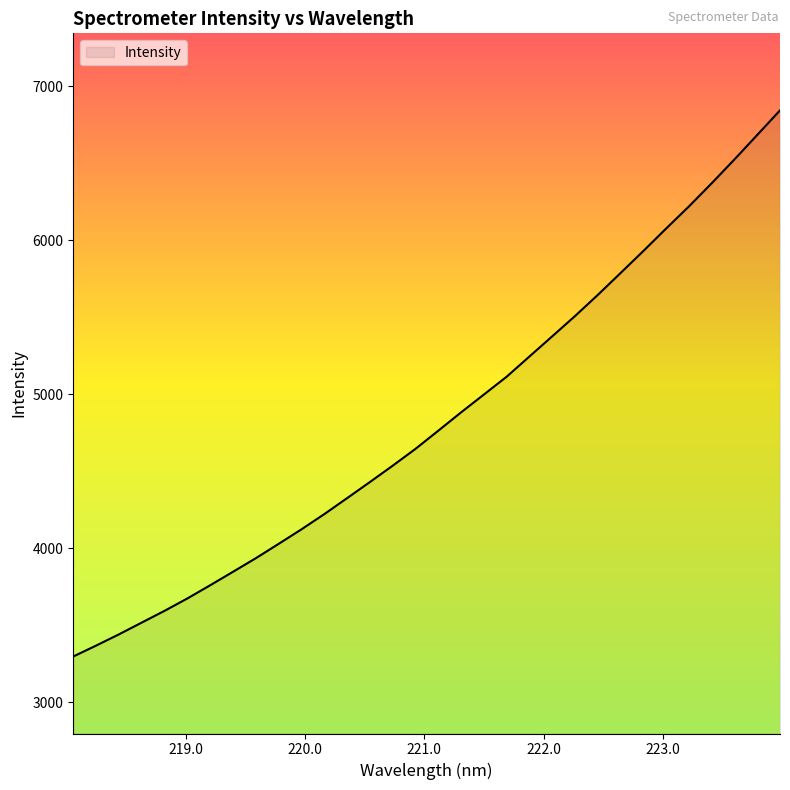

What is the maximum value shown in the chart?

6844.0